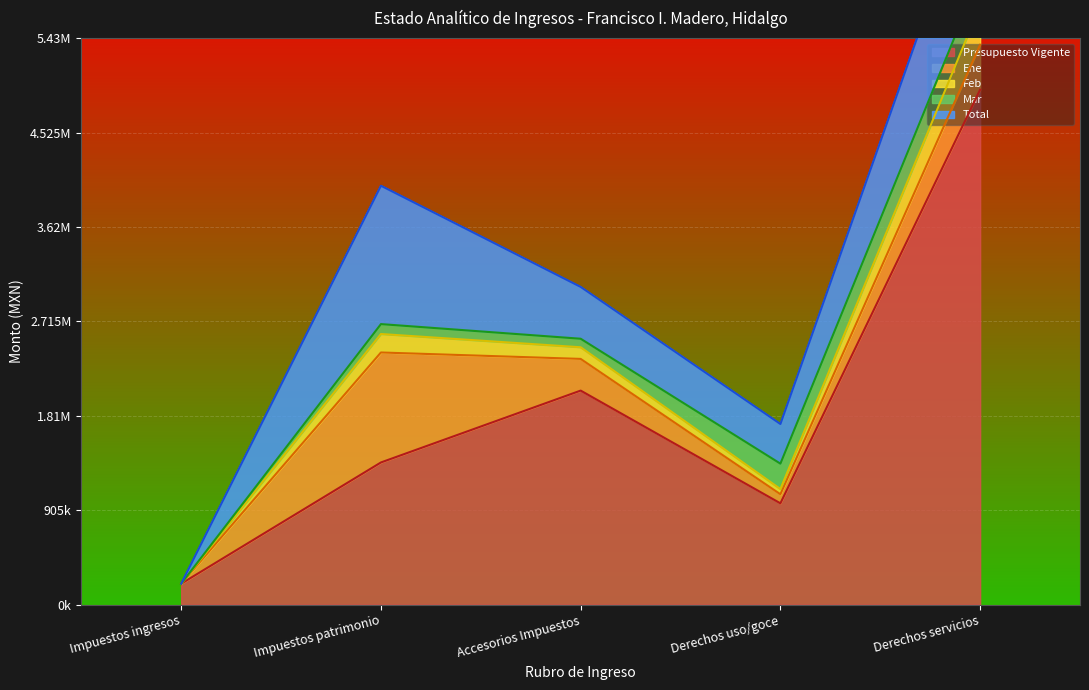

True or false: Ene and Feb cross at least once.

False